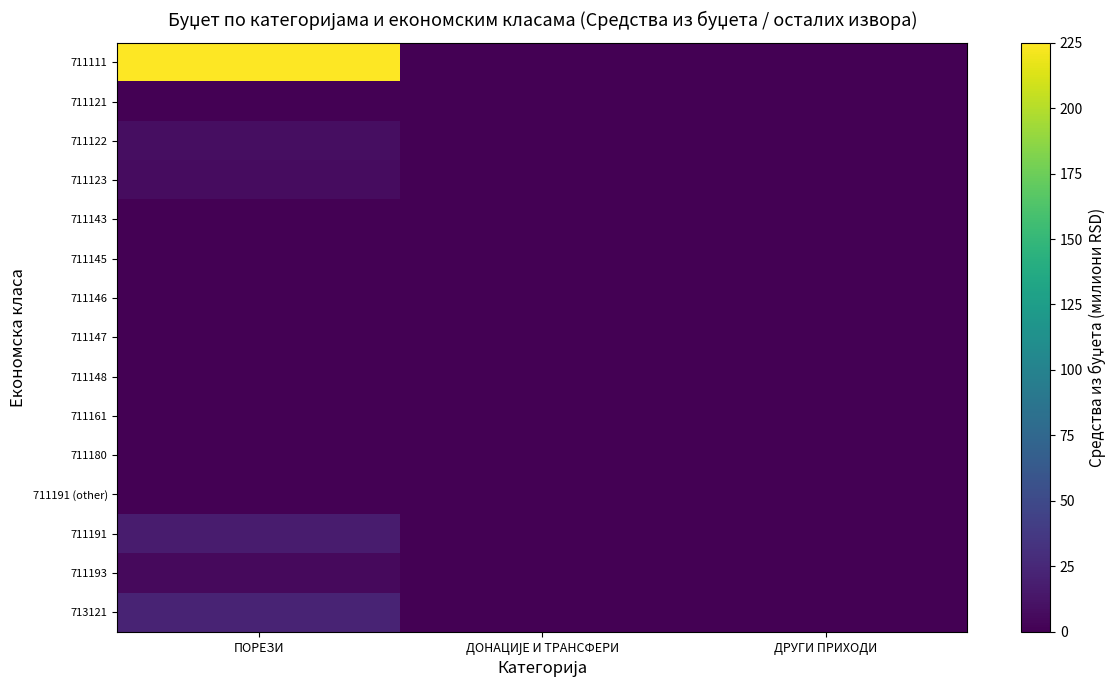

At ПОРЕЗИ, list the series in order from largest to smallest.

711111, 713121, 711191, 711122, 711123, 711193, 711121, 711145, 711147, 711143, 711146, 711148, 711161, 711180, 711191 (other)